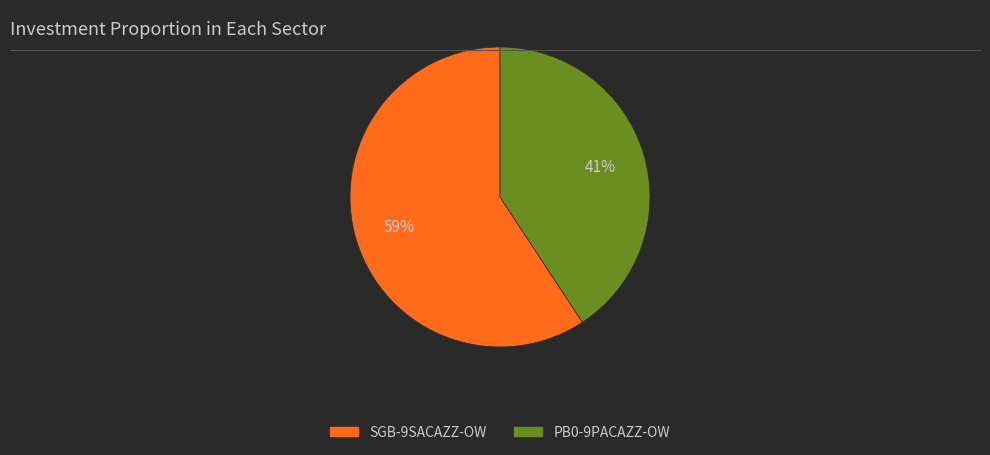

Count the number of slices in the pie.

2